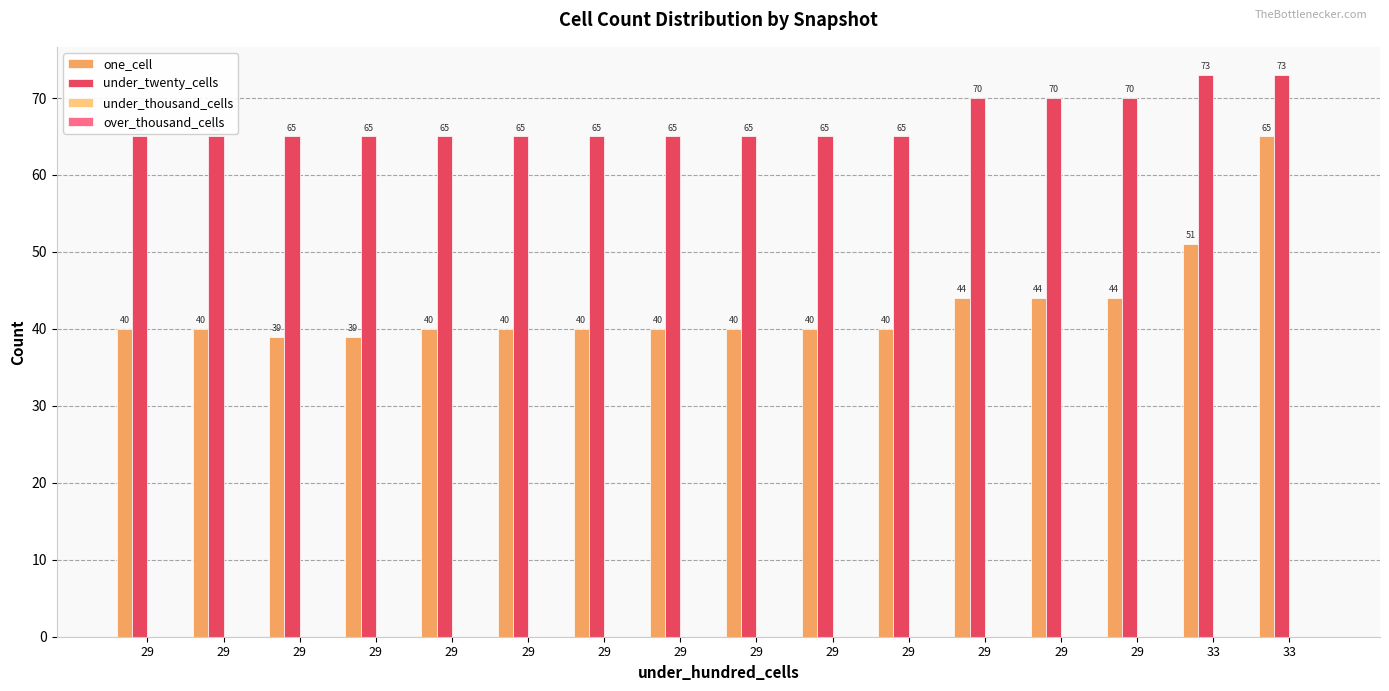

Which series has the largest total across all categories?

under_twenty_cells